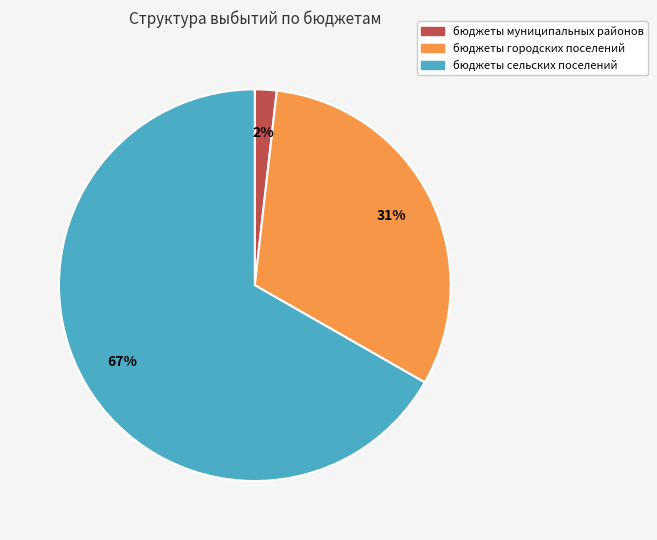

How many segments does this pie chart have?

3